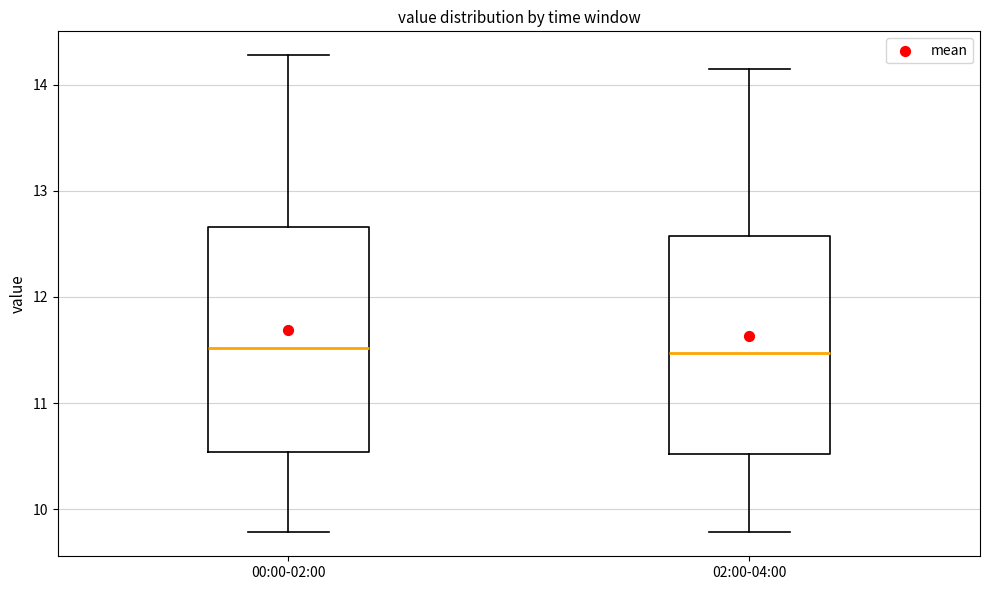

Where does the median line of the box for 02:00-04:00 sit on the y-axis? The values are not printed on the chart, so give them approximately, as read against the axis.

11.5